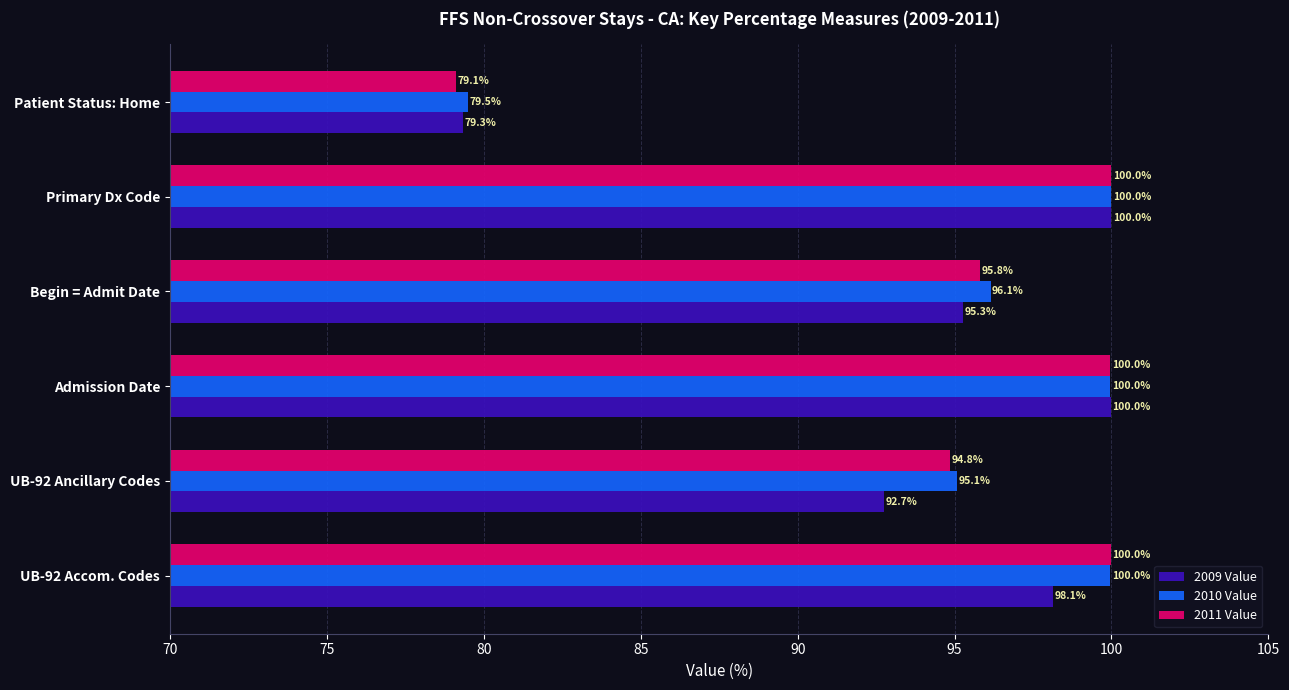

The value of 2010 Value at Begin = Admit Date is 129.1. True or false?

False